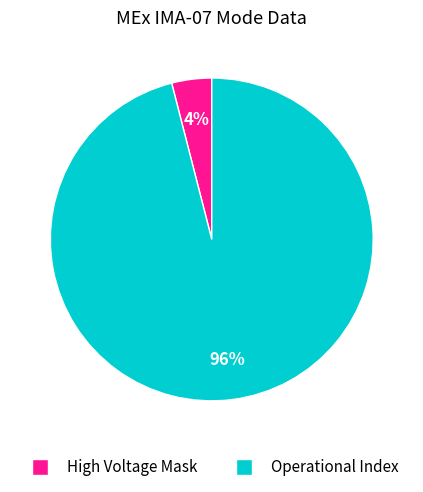

Is there any slice that represents more than half of the pie?

Yes